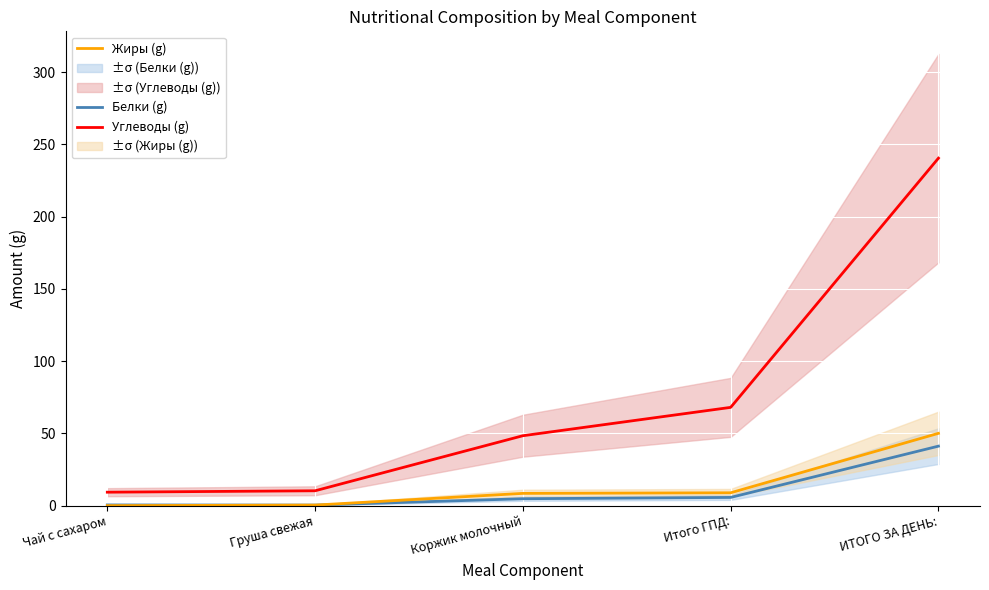

What position from the right is Груша свежая?

4